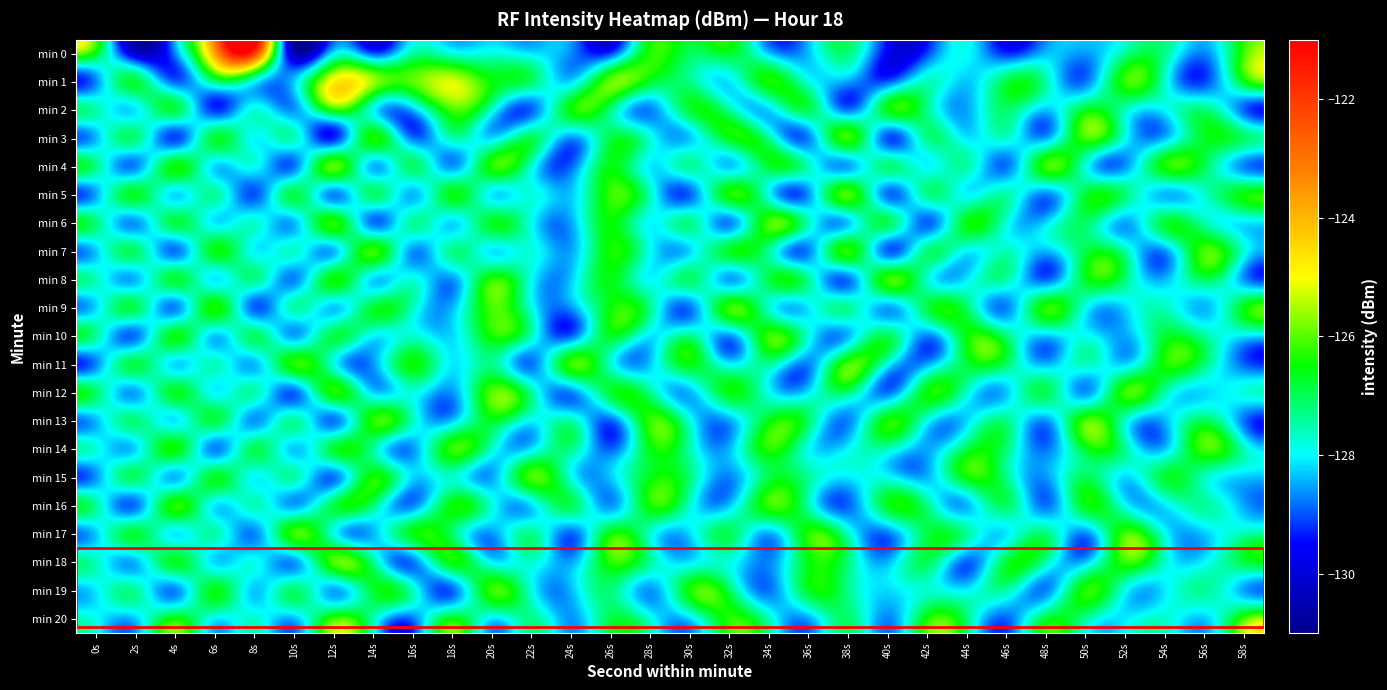

Reading left to right, transcribe all the data shown in this chart.

min 0: 0s=-126.6	2s=-130.0	4s=-128.7	6s=-123.7	8s=-121.9	10s=-130.3	12s=-128.1	14s=-129.0	16s=-127.5	18s=-127.8	20s=-127.8	22s=-128.1	24s=-128.7	26s=-129.1	28s=-126.3	30s=-127.0	32s=-126.7	34s=-128.3	36s=-128.4	38s=-127.2	40s=-129.6	42s=-129.1	44s=-128.0	46s=-129.2	48s=-128.4	50s=-128.6	52s=-127.4	54s=-127.3	56s=-128.7	58s=-126.1
min 1: 0s=-128.7	2s=-126.8	4s=-128.9	6s=-127.2	8s=-127.9	10s=-128.3	12s=-124.9	14s=-125.6	16s=-126.0	18s=-125.2	20s=-126.5	22s=-127.1	24s=-128.2	26s=-125.9	28s=-126.7	30s=-127.3	32s=-128.1	34s=-126.4	36s=-127.8	38s=-128.5	40s=-129.0	42s=-127.6	44s=-128.3	46s=-126.9	48s=-127.5	50s=-128.8	52s=-126.2	54s=-127.7	56s=-129.1	58s=-126.6
min 2: 0s=-127.5	2s=-128.1	4s=-126.9	6s=-129.2	8s=-127.8	10s=-128.6	12s=-126.3	14s=-127.9	16s=-128.4	18s=-126.1	20s=-127.7	22s=-128.9	24s=-126.5	26s=-127.2	28s=-128.7	30s=-126.8	32s=-127.4	34s=-128.2	36s=-127.0	38s=-128.8	40s=-126.6	42s=-127.3	44s=-128.5	46s=-127.1	48s=-128.3	50s=-126.7	52s=-127.6	54s=-128.0	56s=-127.2	58s=-128.9
min 3: 0s=-128.4	2s=-127.2	4s=-129.1	6s=-126.8	8s=-128.0	10s=-127.6	12s=-129.3	14s=-126.4	16s=-128.8	18s=-127.5	20s=-128.2	22s=-127.0	24s=-128.6	26s=-126.9	28s=-127.8	30s=-128.3	32s=-126.6	34s=-127.4	36s=-128.7	38s=-126.2	40s=-129.0	42s=-127.3	44s=-128.1	46s=-127.7	48s=-128.5	50s=-126.1	52s=-127.9	54s=-128.4	56s=-126.7	58s=-127.1
min 4: 0s=-127.3	2s=-128.7	4s=-126.5	6s=-128.2	8s=-127.9	10s=-128.8	12s=-126.0	14s=-128.4	16s=-127.1	18s=-128.6	20s=-126.3	22s=-127.7	24s=-128.9	26s=-126.6	28s=-128.1	30s=-127.4	32s=-128.3	34s=-126.8	36s=-127.6	38s=-128.5	40s=-127.2	42s=-128.0	44s=-127.5	46s=-128.8	48s=-126.2	50s=-127.8	52s=-128.6	54s=-126.4	56s=-127.0	58s=-128.7
min 5: 0s=-128.5	2s=-126.7	4s=-128.2	6s=-127.4	8s=-129.0	10s=-126.9	12s=-128.7	14s=-127.1	16s=-128.4	18s=-126.6	20s=-128.1	22s=-127.8	24s=-128.3	26s=-126.2	28s=-127.6	30s=-128.9	32s=-126.4	34s=-127.9	36s=-128.6	38s=-126.1	40s=-128.8	42s=-127.3	44s=-128.0	46s=-127.5	48s=-128.7	50s=-126.8	52s=-127.2	54s=-128.4	56s=-127.7	58s=-126.5
min 6: 0s=-127.2	2s=-128.6	4s=-126.9	6s=-128.1	8s=-127.7	10s=-128.4	12s=-126.3	14s=-128.8	16s=-127.4	18s=-128.2	20s=-126.7	22s=-127.9	24s=-128.5	26s=-126.5	28s=-128.0	30s=-127.3	32s=-128.7	34s=-126.1	36s=-127.6	38s=-128.3	40s=-127.0	42s=-128.9	44s=-126.6	46s=-127.8	48s=-128.2	50s=-127.1	52s=-128.5	54s=-126.8	56s=-127.5	58s=-128.1
min 7: 0s=-128.3	2s=-127.1	4s=-128.8	6s=-126.6	8s=-128.0	10s=-127.7	12s=-128.4	14s=-126.2	16s=-128.6	18s=-127.3	20s=-128.1	22s=-127.8	24s=-128.5	26s=-126.4	28s=-127.9	30s=-128.2	32s=-126.7	34s=-127.4	36s=-128.7	38s=-126.3	40s=-128.9	42s=-127.2	44s=-128.0	46s=-127.6	48s=-128.4	50s=-126.9	52s=-127.5	54s=-128.6	56s=-126.1	58s=-127.8
min 8: 0s=-127.6	2s=-128.4	4s=-126.8	6s=-128.1	8s=-127.3	10s=-128.7	12s=-126.5	14s=-128.2	16s=-127.8	18s=-128.6	20s=-126.3	22s=-127.9	24s=-128.3	26s=-126.6	28s=-128.0	30s=-127.1	32s=-128.5	34s=-126.9	36s=-127.4	38s=-128.8	40s=-126.2	42s=-127.7	44s=-128.1	46s=-127.5	48s=-128.9	50s=-126.7	52s=-127.2	54s=-128.4	56s=-127.0	58s=-128.6
min 9: 0s=-128.2	2s=-127.0	4s=-128.7	6s=-126.4	8s=-128.9	10s=-127.5	12s=-128.3	14s=-126.8	16s=-127.6	18s=-128.4	20s=-126.1	22s=-127.8	24s=-128.6	26s=-126.5	28s=-127.3	30s=-128.8	32s=-126.2	34s=-127.7	36s=-128.1	38s=-127.4	40s=-128.5	42s=-126.9	44s=-127.1	46s=-128.7	48s=-126.3	50s=-127.9	52s=-128.2	54s=-127.6	56s=-128.4	58s=-126.6
min 10: 0s=-127.4	2s=-128.8	4s=-126.6	6s=-128.3	8s=-127.1	10s=-128.5	12s=-126.9	14s=-128.0	16s=-127.7	18s=-128.2	20s=-126.4	22s=-127.6	24s=-128.9	26s=-126.7	28s=-128.1	30s=-127.3	32s=-128.6	34s=-126.2	36s=-127.8	38s=-128.4	40s=-127.0	42s=-128.7	44s=-126.5	46s=-127.2	48s=-128.3	50s=-127.9	52s=-128.5	54s=-126.8	56s=-127.4	58s=-128.1
min 11: 0s=-128.7	2s=-126.9	4s=-128.2	6s=-127.6	8s=-128.4	10s=-126.3	12s=-127.8	14s=-128.6	16s=-126.5	18s=-128.1	20s=-127.3	22s=-128.8	24s=-126.2	26s=-127.7	28s=-128.3	30s=-126.6	32s=-128.0	34s=-127.4	36s=-128.7	38s=-126.1	40s=-127.9	42s=-128.5	44s=-126.8	46s=-127.1	48s=-128.4	50s=-127.6	52s=-128.2	54s=-126.4	56s=-127.2	58s=-128.9
min 12: 0s=-127.1	2s=-128.5	4s=-126.7	6s=-128.0	8s=-127.5	10s=-128.9	12s=-126.4	14s=-128.2	16s=-127.8	18s=-128.6	20s=-126.0	22s=-127.4	24s=-128.7	26s=-126.8	28s=-127.3	30s=-128.4	32s=-126.6	34s=-127.9	36s=-128.1	38s=-127.2	40s=-128.8	42s=-126.5	44s=-127.7	46s=-128.3	48s=-127.0	50s=-128.6	52s=-126.2	54s=-127.5	56s=-128.2	58s=-127.8
min 13: 0s=-128.4	2s=-127.2	4s=-128.1	6s=-126.9	8s=-128.6	10s=-127.4	12s=-128.8	14s=-126.3	16s=-127.6	18s=-128.3	20s=-126.7	22s=-128.0	24s=-127.5	26s=-128.9	28s=-126.2	30s=-127.8	32s=-128.5	34s=-126.6	36s=-127.1	38s=-128.7	40s=-126.4	42s=-127.9	44s=-128.2	46s=-127.3	48s=-128.6	50s=-126.1	52s=-127.7	54s=-128.4	56s=-127.0	58s=-128.8
min 14: 0s=-127.8	2s=-128.2	4s=-126.5	6s=-128.7	8s=-127.0	10s=-128.3	12s=-126.8	14s=-127.4	16s=-128.6	18s=-126.2	20s=-127.7	22s=-128.1	24s=-127.3	26s=-128.9	28s=-126.6	30s=-127.5	32s=-128.4	34s=-126.3	36s=-127.9	38s=-128.0	40s=-127.6	42s=-128.5	44s=-126.9	46s=-127.2	48s=-128.8	50s=-126.7	52s=-127.4	54s=-128.3	56s=-126.1	58s=-127.6
min 15: 0s=-128.6	2s=-127.1	4s=-128.4	6s=-126.7	8s=-128.0	10s=-127.5	12s=-128.8	14s=-126.4	16s=-128.2	18s=-127.7	20s=-128.5	22s=-126.1	24s=-127.8	26s=-128.3	28s=-126.6	30s=-127.2	32s=-128.7	34s=-126.9	36s=-127.4	38s=-128.1	40s=-127.9	42s=-128.4	44s=-126.5	46s=-127.3	48s=-128.6	50s=-127.0	52s=-128.2	54s=-126.8	56s=-127.6	58s=-128.3
min 16: 0s=-127.4	2s=-128.8	4s=-126.3	6s=-128.1	8s=-127.6	10s=-128.5	12s=-126.9	14s=-127.2	16s=-128.7	18s=-126.5	20s=-127.8	22s=-128.2	24s=-127.0	26s=-128.6	28s=-126.4	30s=-127.7	32s=-128.3	34s=-126.2	36s=-127.5	38s=-128.9	40s=-126.7	42s=-127.3	44s=-128.4	46s=-127.1	48s=-128.8	50s=-126.6	52s=-127.9	54s=-128.1	56s=-127.4	58s=-128.5
min 17: 0s=-128.3	2s=-126.8	4s=-128.1	6s=-127.5	8s=-128.7	10s=-126.2	12s=-127.8	14s=-128.4	16s=-126.6	18s=-127.1	20s=-128.6	22s=-127.3	24s=-128.9	26s=-126.5	28s=-127.7	30s=-128.2	32s=-127.0	34s=-128.5	36s=-126.3	38s=-127.6	40s=-128.8	42s=-126.9	44s=-127.4	46s=-128.1	48s=-127.2	50s=-128.7	52s=-126.1	54s=-127.9	56s=-128.3	58s=-127.5
min 18: 0s=-127.6	2s=-128.4	4s=-126.7	6s=-128.2	8s=-127.9	10s=-128.6	12s=-126.1	14s=-127.3	16s=-128.8	18s=-126.5	20s=-128.0	22s=-127.7	24s=-128.5	26s=-126.3	28s=-127.4	30s=-128.1	32s=-127.8	34s=-128.7	36s=-126.6	38s=-127.2	40s=-128.4	42s=-127.0	44s=-128.9	46s=-126.8	48s=-127.5	50s=-128.3	52s=-126.2	54s=-127.7	56s=-128.0	58s=-126.9
min 19: 0s=-128.1	2s=-127.4	4s=-128.7	6s=-126.6	8s=-128.3	10s=-127.1	12s=-128.5	14s=-126.8	16s=-127.6	18s=-128.9	20s=-126.2	22s=-127.8	24s=-128.4	26s=-127.2	28s=-128.6	30s=-126.4	32s=-127.0	34s=-128.8	36s=-126.7	38s=-127.3	40s=-128.2	42s=-127.7	44s=-128.0	46s=-127.5	48s=-128.7	50s=-126.3	52s=-127.9	54s=-128.1	56s=-127.4	58s=-128.5
min 20: 0s=-127.9	2s=-128.3	4s=-126.5	6s=-128.0	8s=-127.7	10s=-128.4	12s=-126.2	14s=-127.5	16s=-128.8	18s=-126.6	20s=-128.1	22s=-127.3	24s=-128.6	26s=-126.9	28s=-127.8	30s=-128.2	32s=-126.3	34s=-127.6	36s=-128.5	38s=-127.1	40s=-128.7	42s=-126.4	44s=-127.2	46s=-128.9	48s=-126.8	50s=-127.4	52s=-128.1	54s=-127.7	56s=-128.3	58s=-126.1